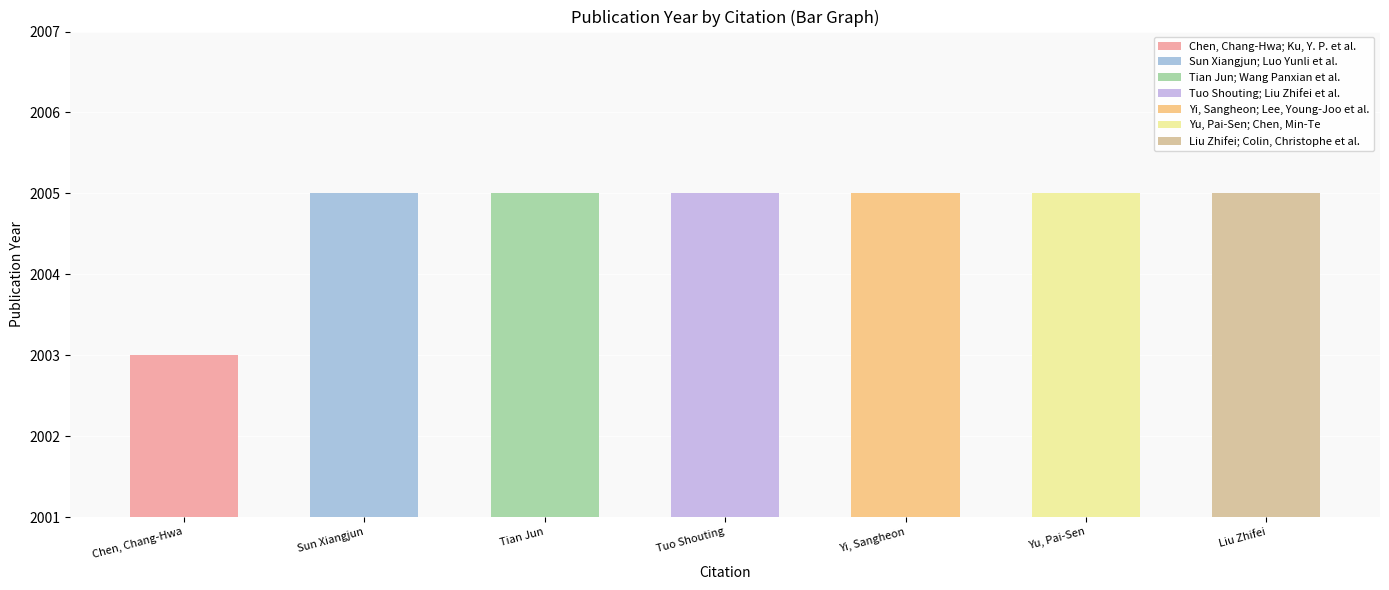

What is the smallest value displayed?

2003